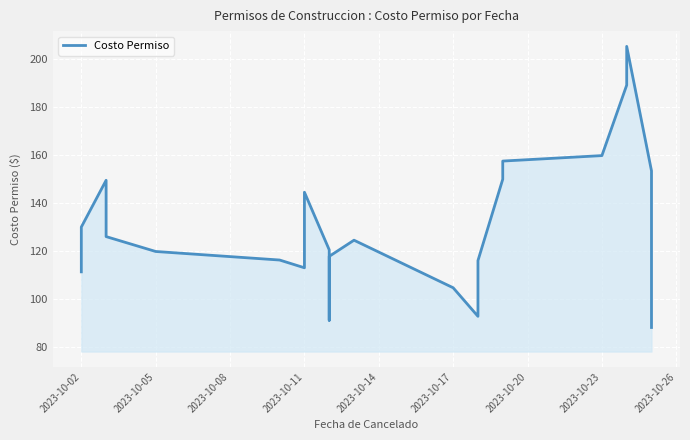

True or false: there are more than 1 points higher than both neighbors.

True